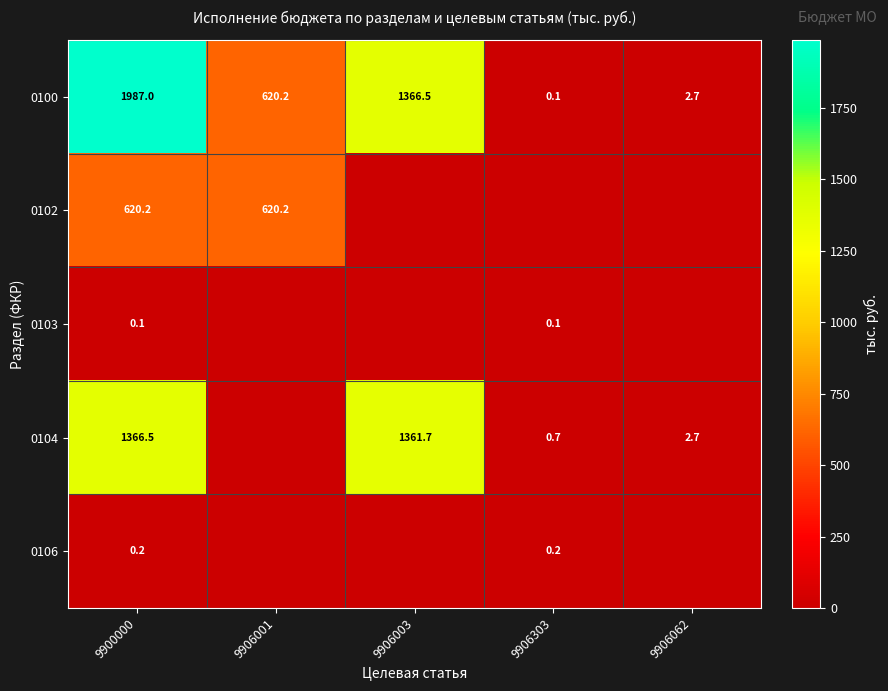

Where does the 0100 series first go above 620?

9900000